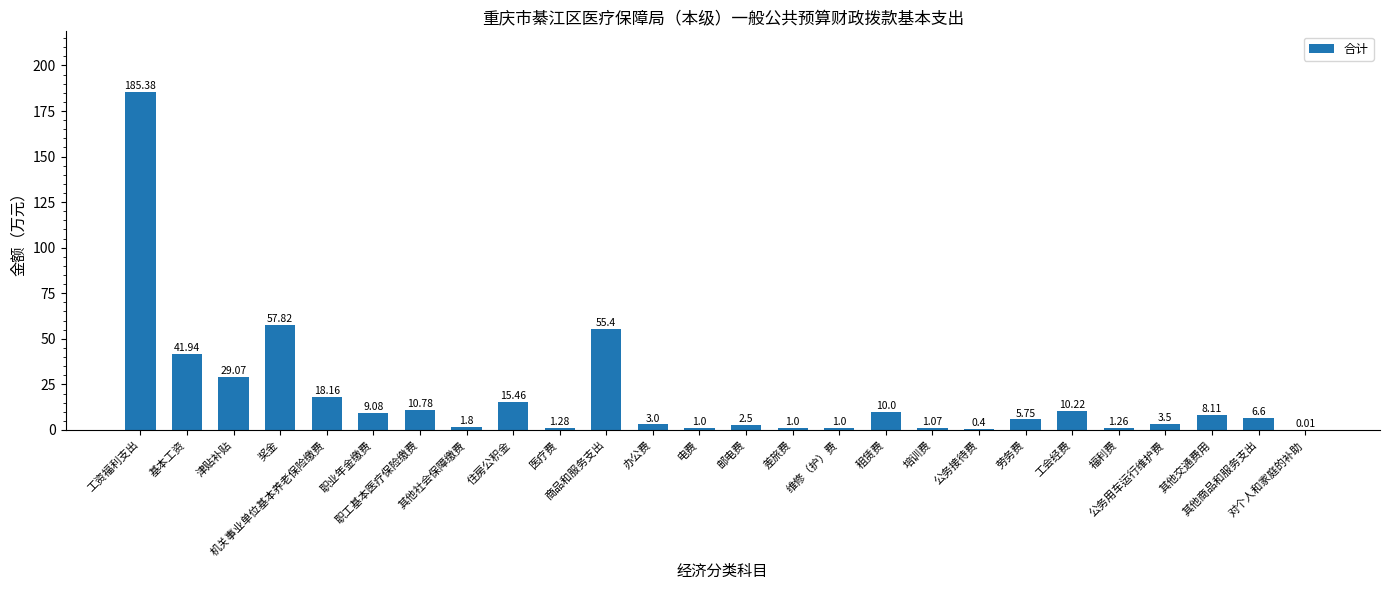

What is the sum of all values?

481.6